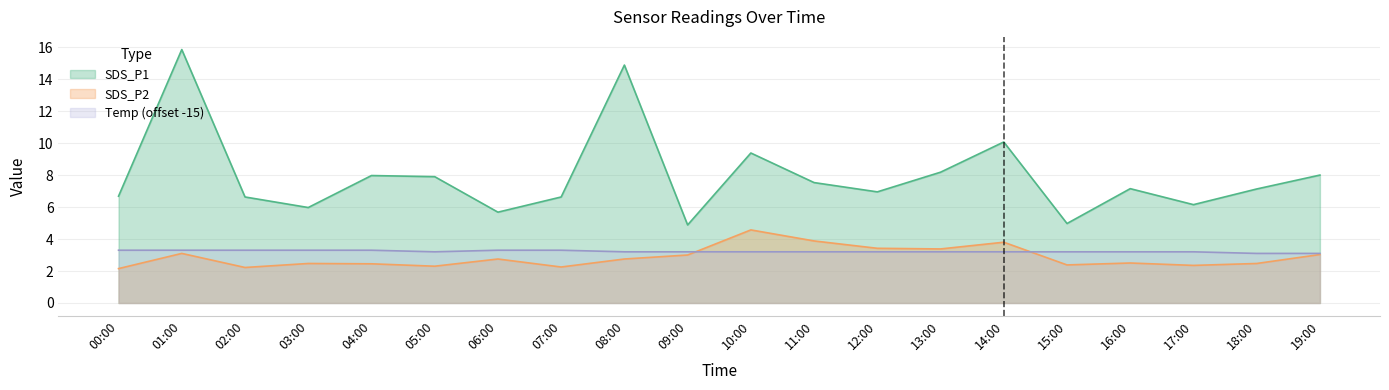

Between 01:00 and 12:00, which series saw the biggest shift?

SDS_P1